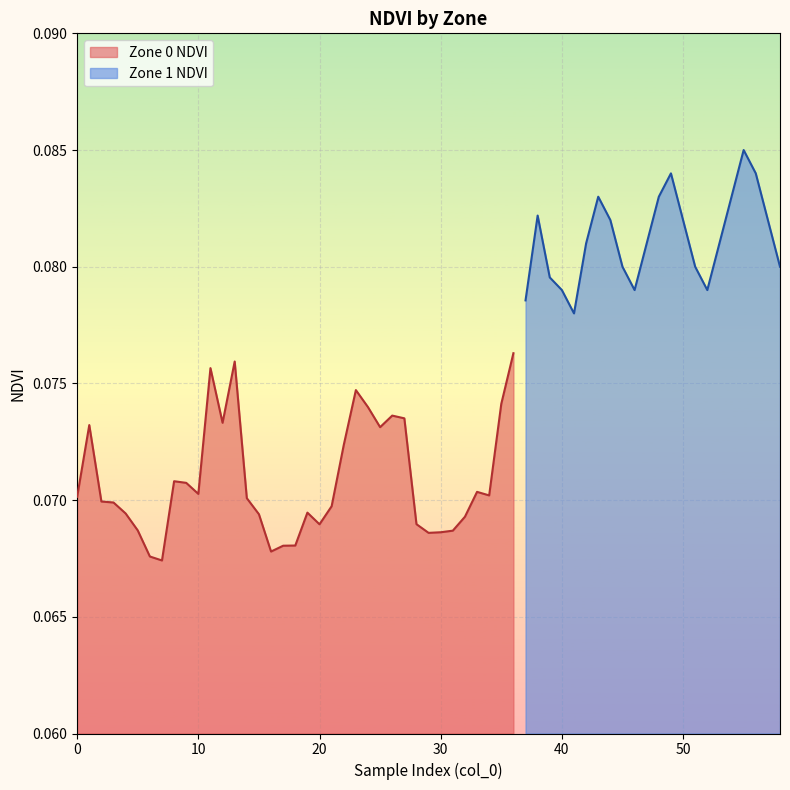

List the labels in order of value, smallest first.

7, 6, 16, 17, 18, 29, 30, 31, 5, 20, 28, 32, 15, 4, 19, 21, 3, 2, 14, 0, 34, 10, 33, 9, 8, 22, 25, 1, 12, 27, 26, 24, 35, 23, 11, 13, 36